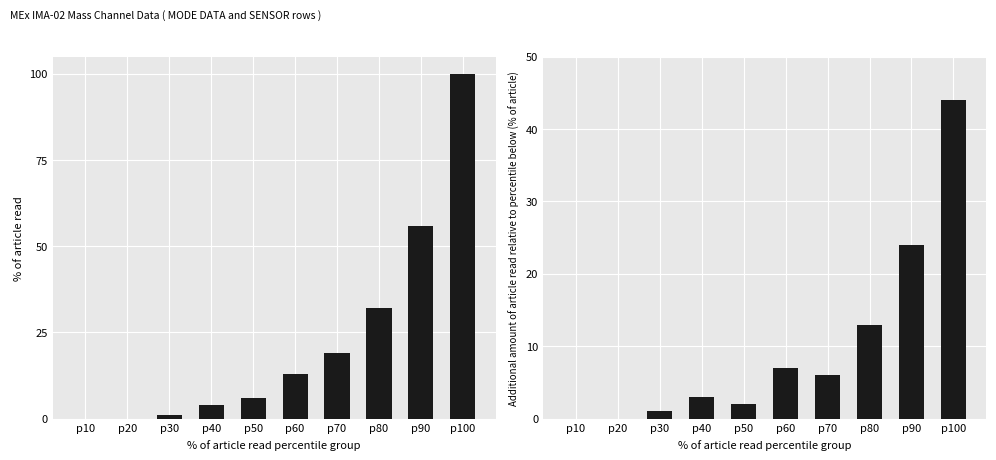

What is the total value across all series at p80?

45